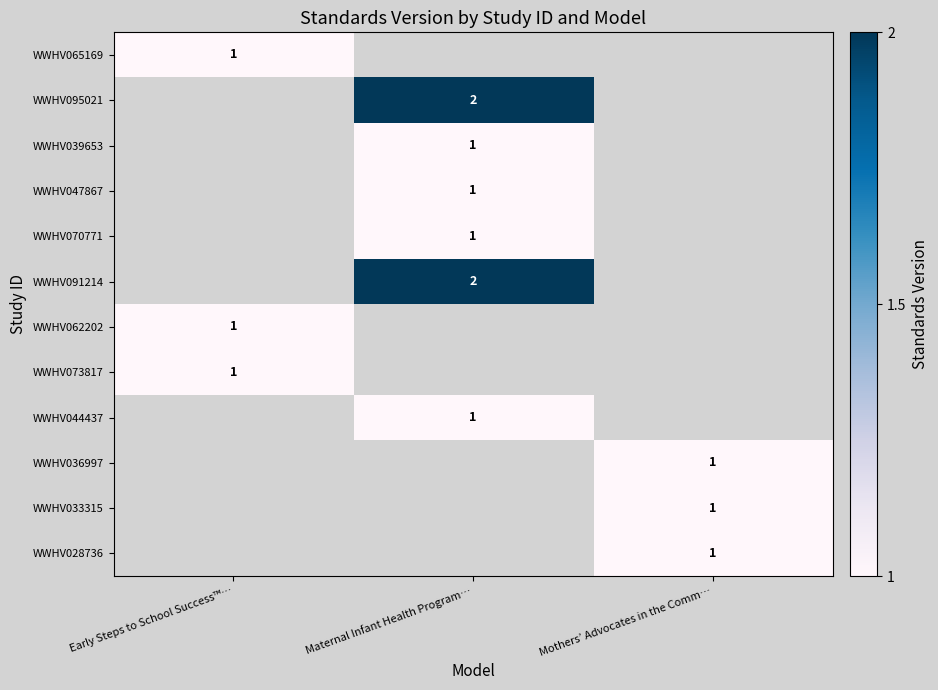

True or false: WWHV091214 has a value of 3 at Maternal Infant Health Program….

False